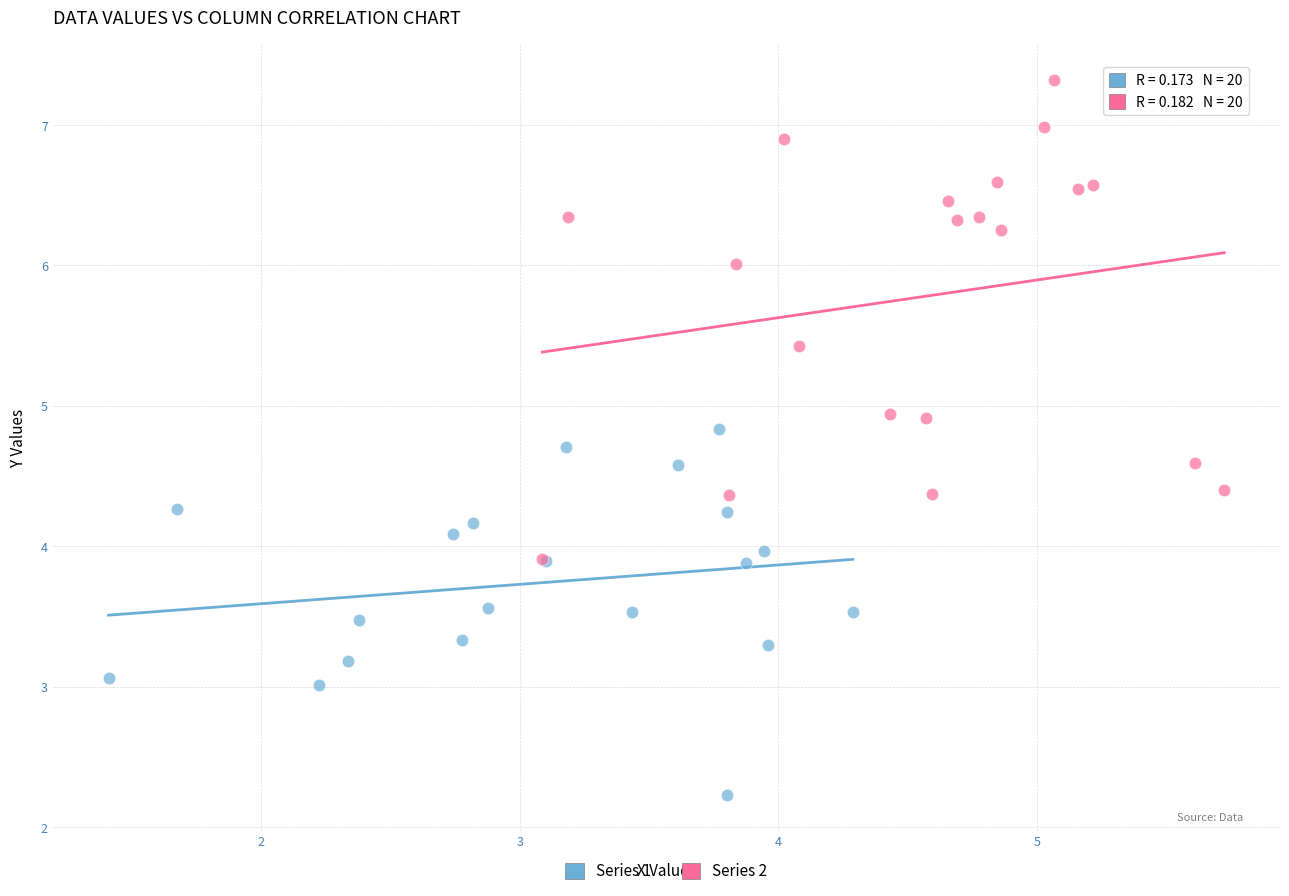

What are all the series names shown in the legend?

Series 1, Series 2